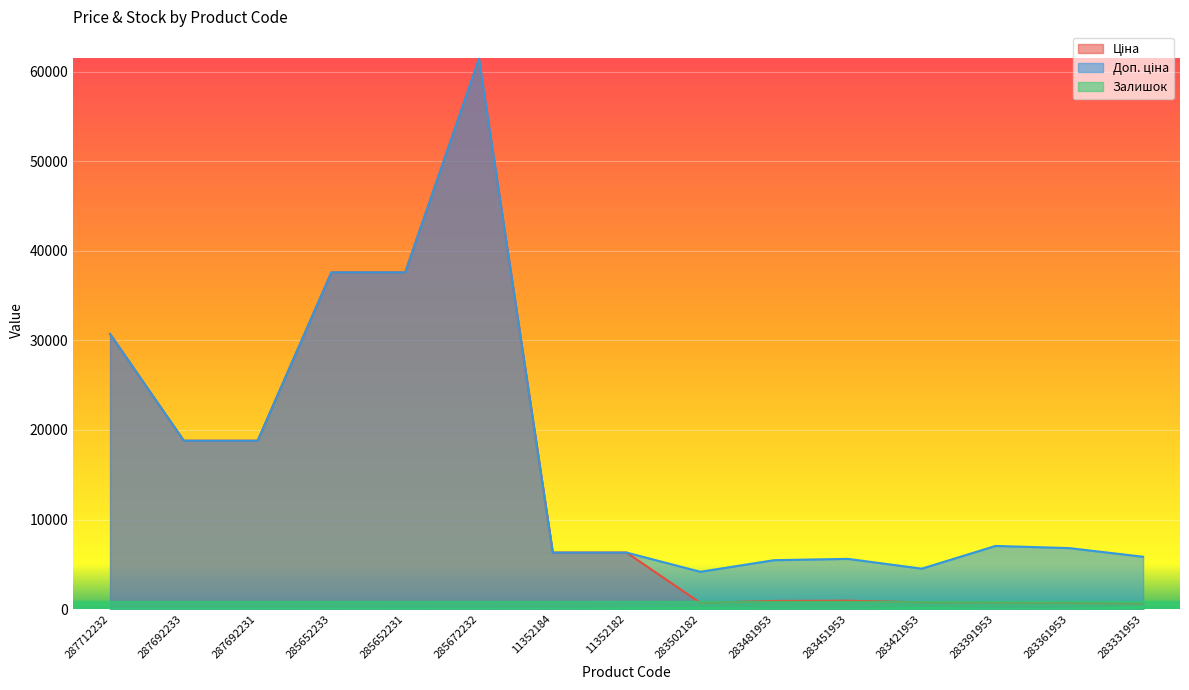

The value of Залишок at 287692231 is 0.0. True or false?

True